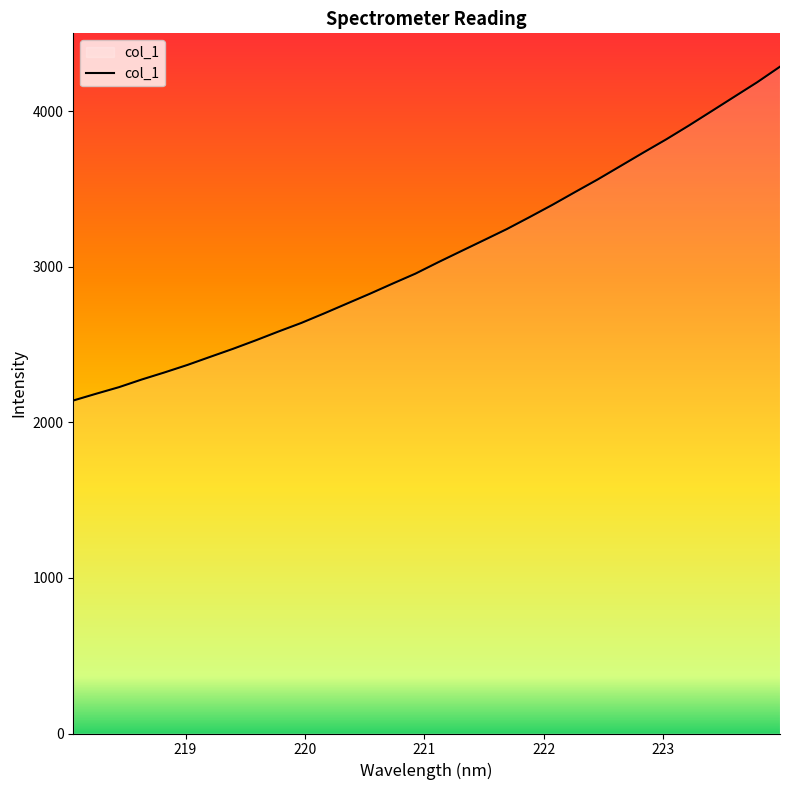

What is the difference between the maximum and minimum values?

2146.8